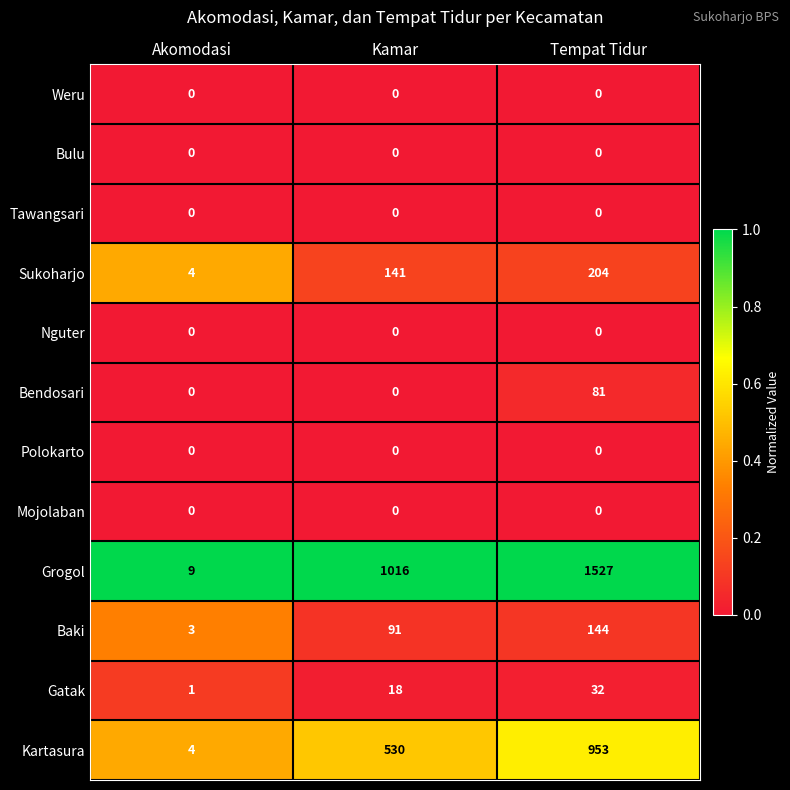

How many categories are shown in the chart?

3